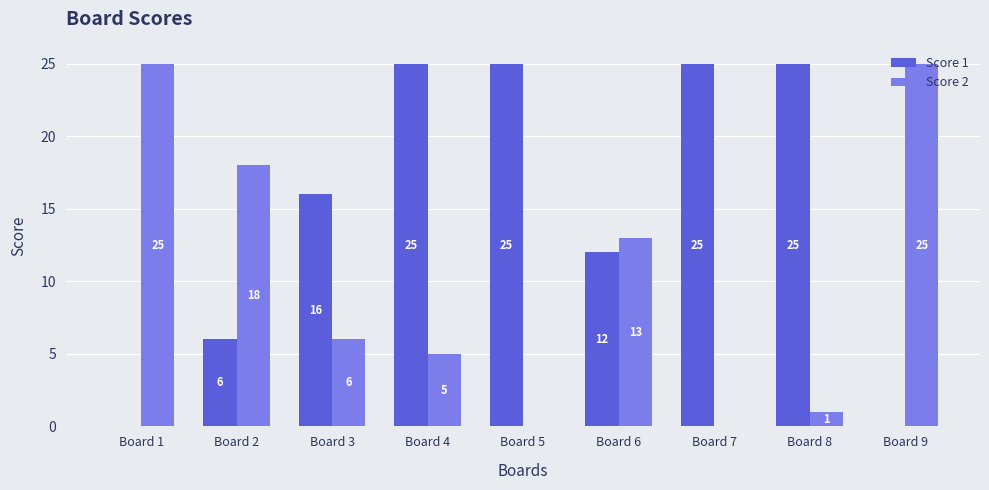

Reading left to right, what are all the values shown in this chart?

Score 1: 0	6	16	25	25	12	25	25	0
Score 2: 25	18	6	5	0	13	0	1	25